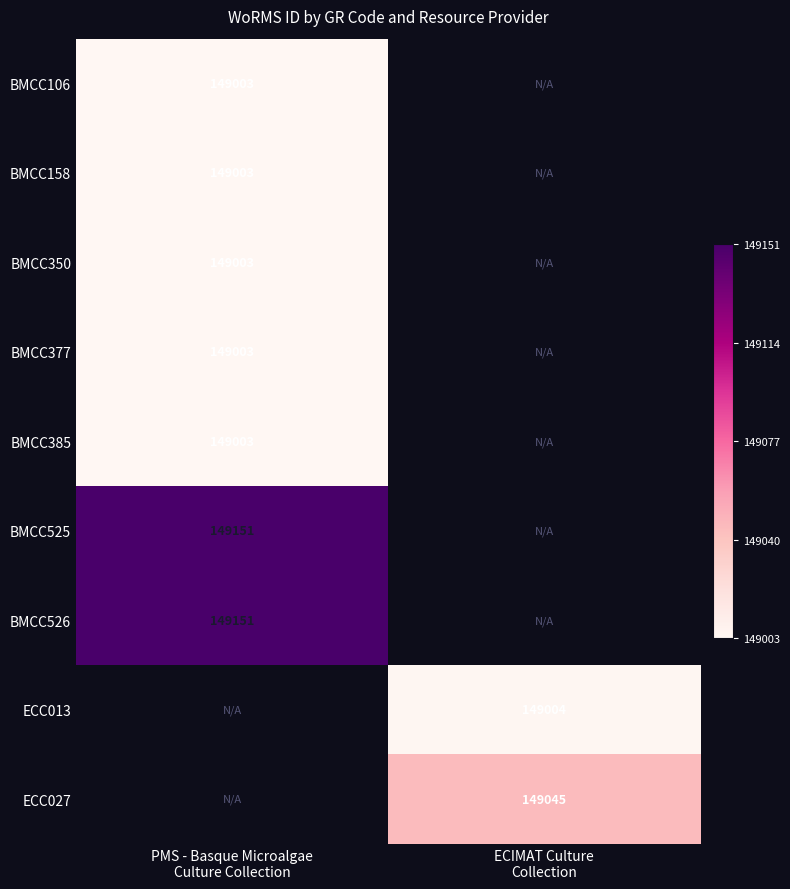

True or false: BMCC385 has a value of 149003.0 at PMS - Basque Microalgae Culture Collection.

True